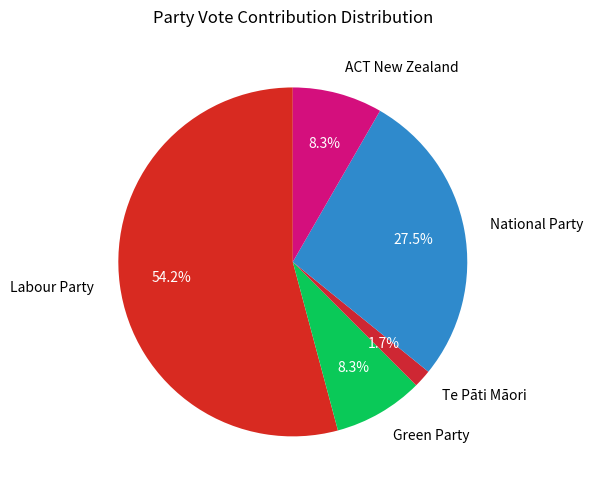

Which has a higher value, Te Pāti Māori or Labour Party?

Labour Party